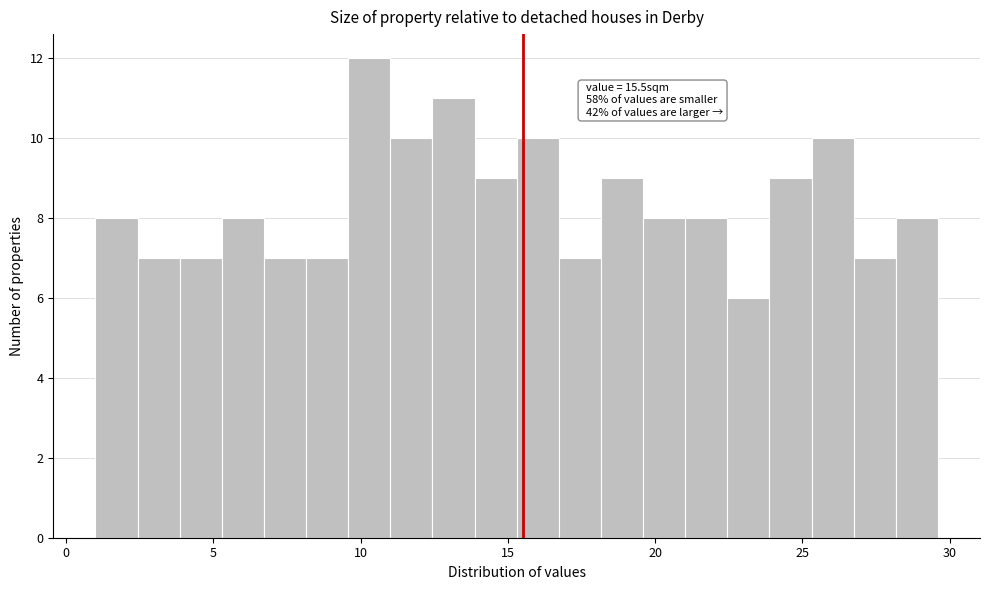

Around what value on the x-axis is the tallest bar? Give the approximate position of its centre, as read against the axis.

10.5